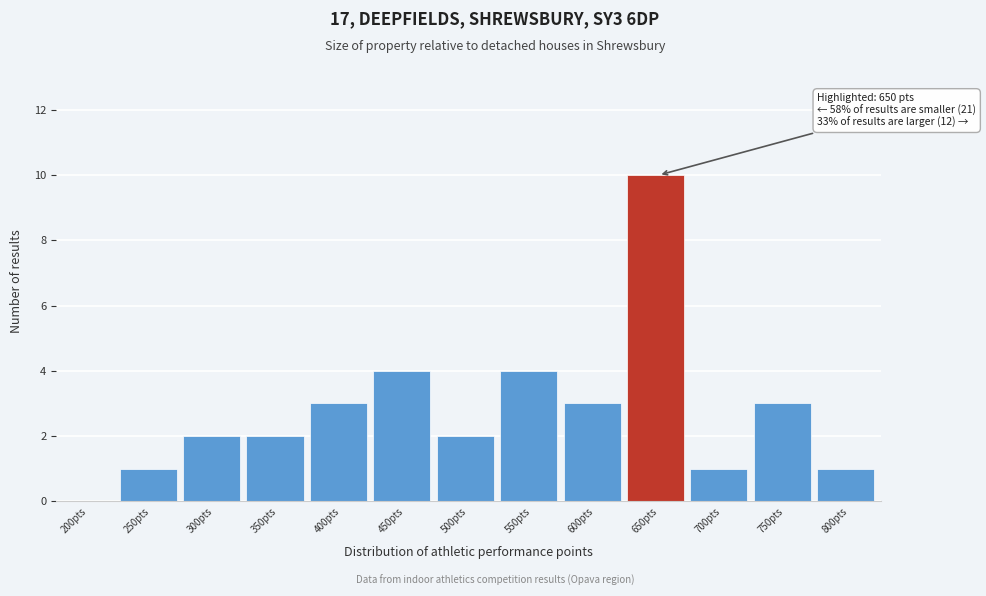

Reading right to left, list all the values displayed in this chart.

800pts=1	750pts=3	700pts=1	650pts=10	600pts=3	550pts=4	500pts=2	450pts=4	400pts=3	350pts=2	300pts=2	250pts=1	200pts=0